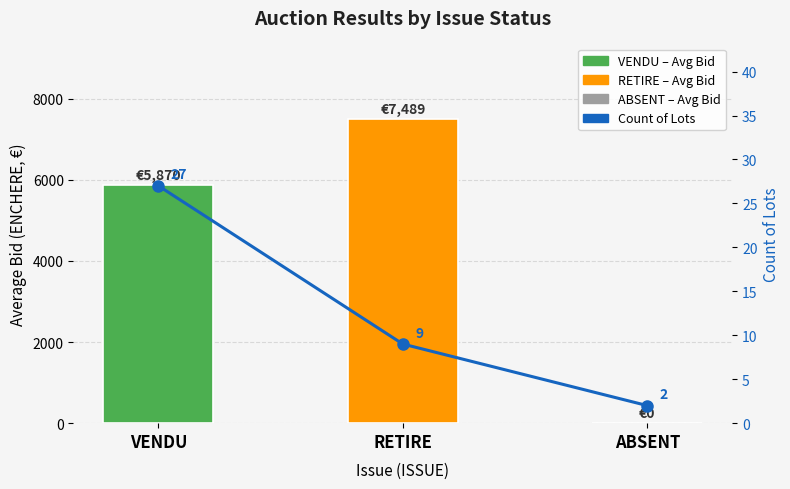

Where is Avg Bid (ENCHERE) nearest to the value 3744?

VENDU